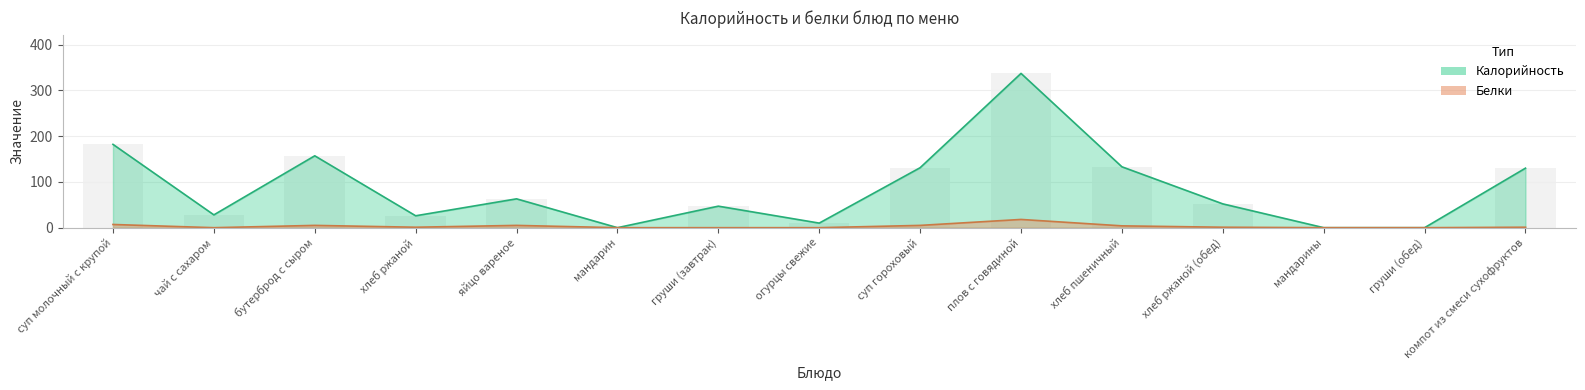

Reading left to right, extract all data points from this chart.

Калорийность: 182	28	157	26	63	0	47	10	131	337	133	52	0	0	130
Белки: 7	0	5	1	5	0	0	0	5	18	4	1	0	0	1